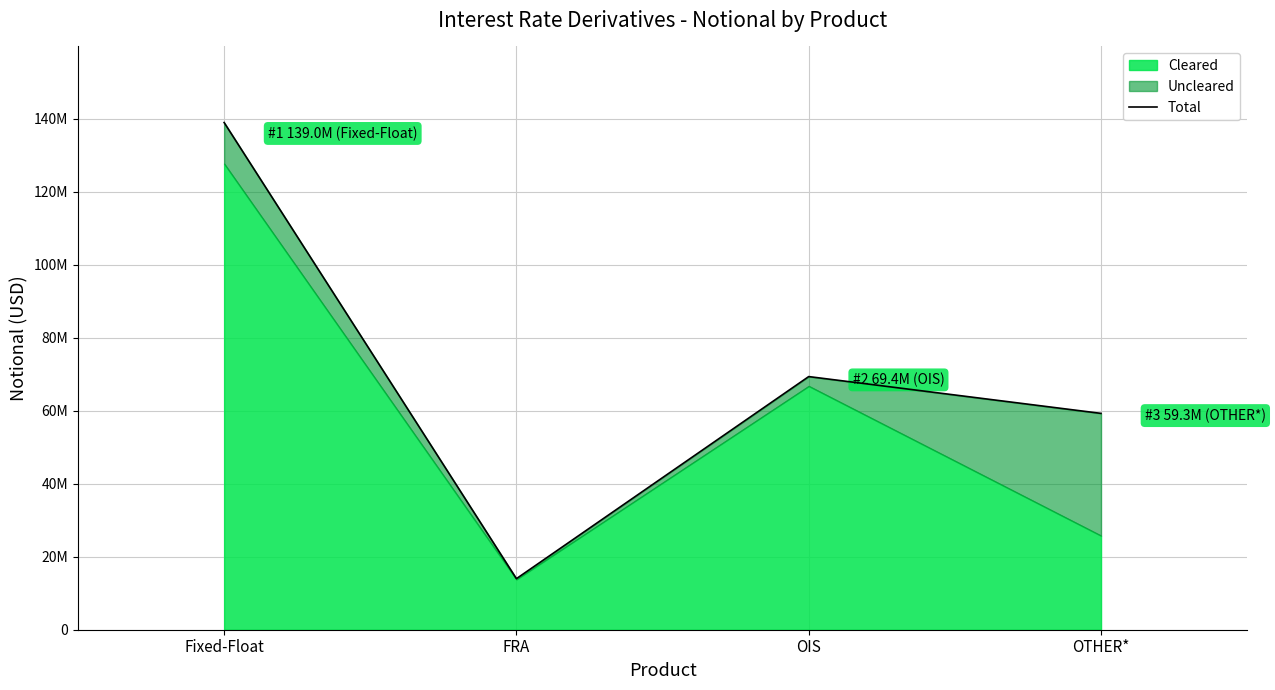

Does the chart have visible grid lines?

Yes